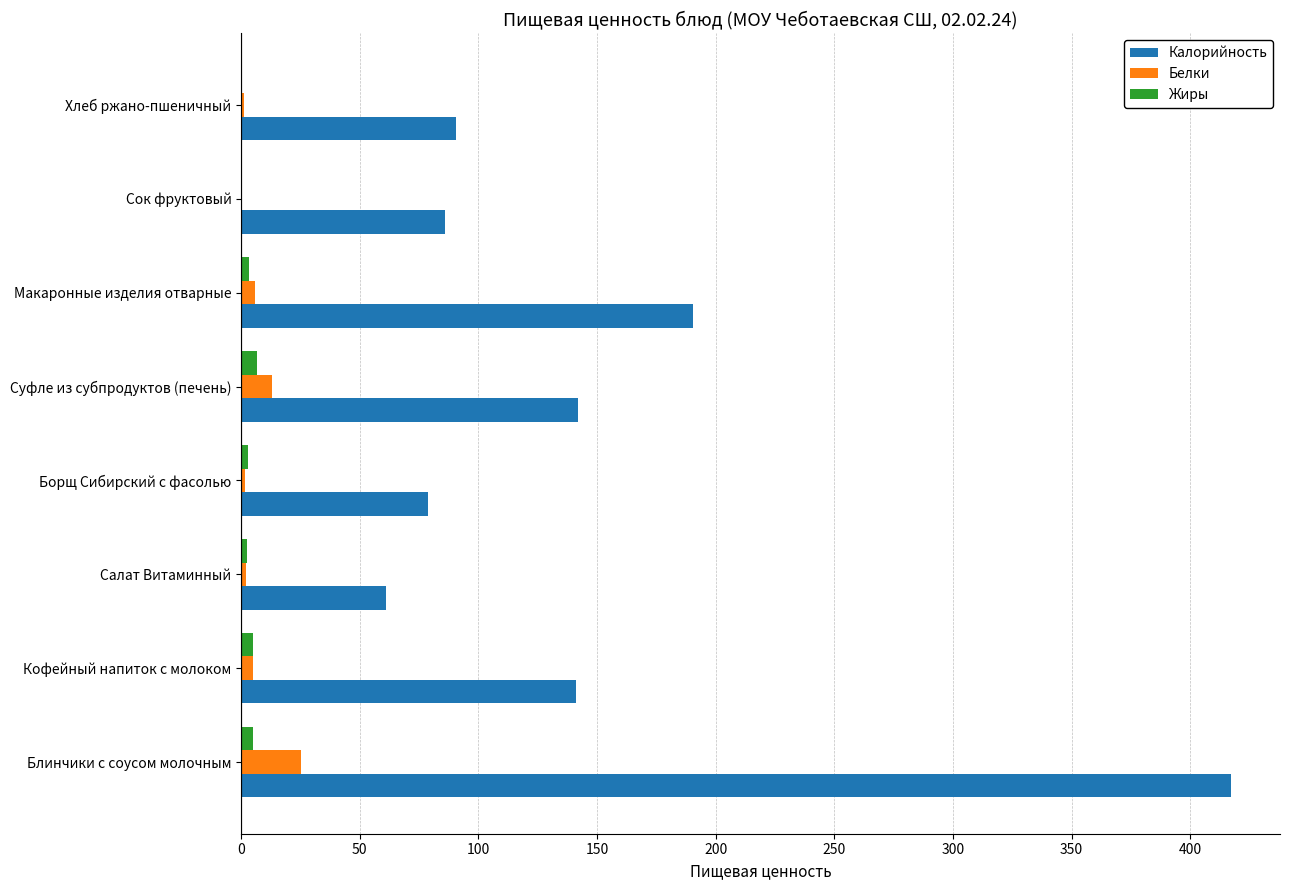

What are all the series names shown in the legend?

Калорийность, Белки, Жиры